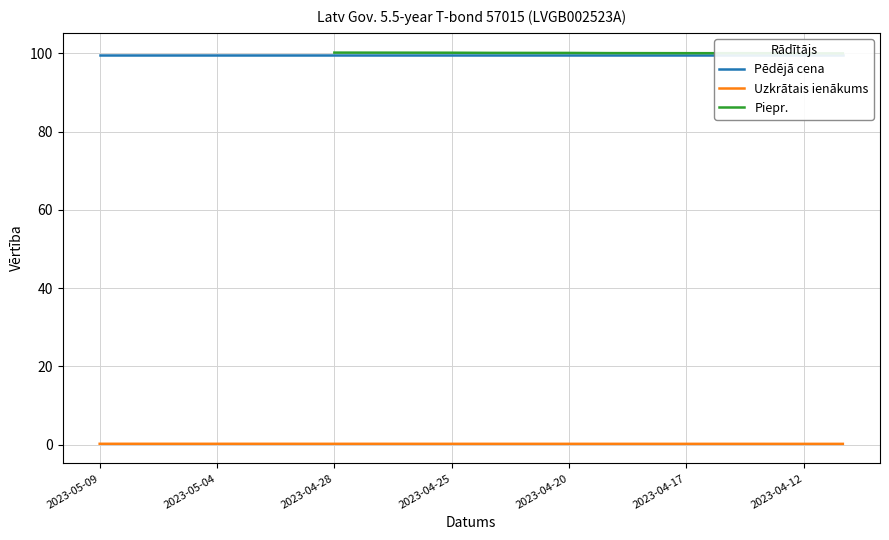

The Pēdējā cena series shows 99.5 at 2023-04-17. True or false?

True